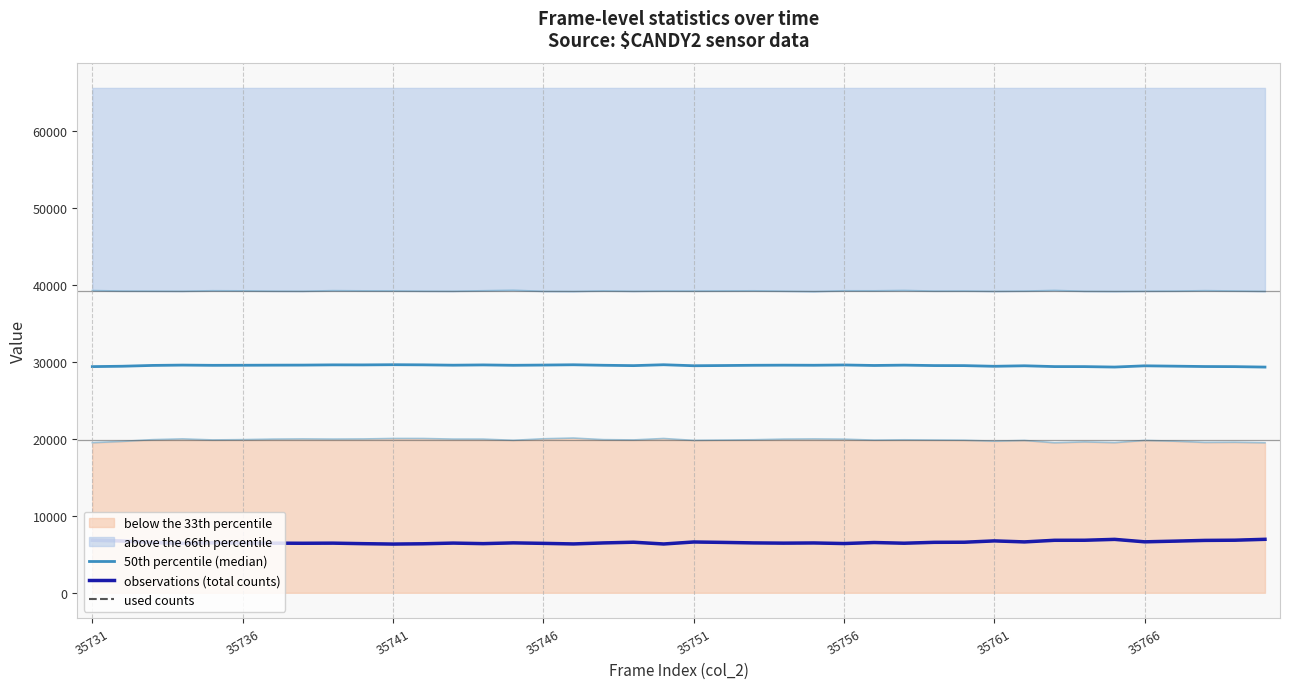

True or false: used counts and observations (total counts) cross at least once.

False